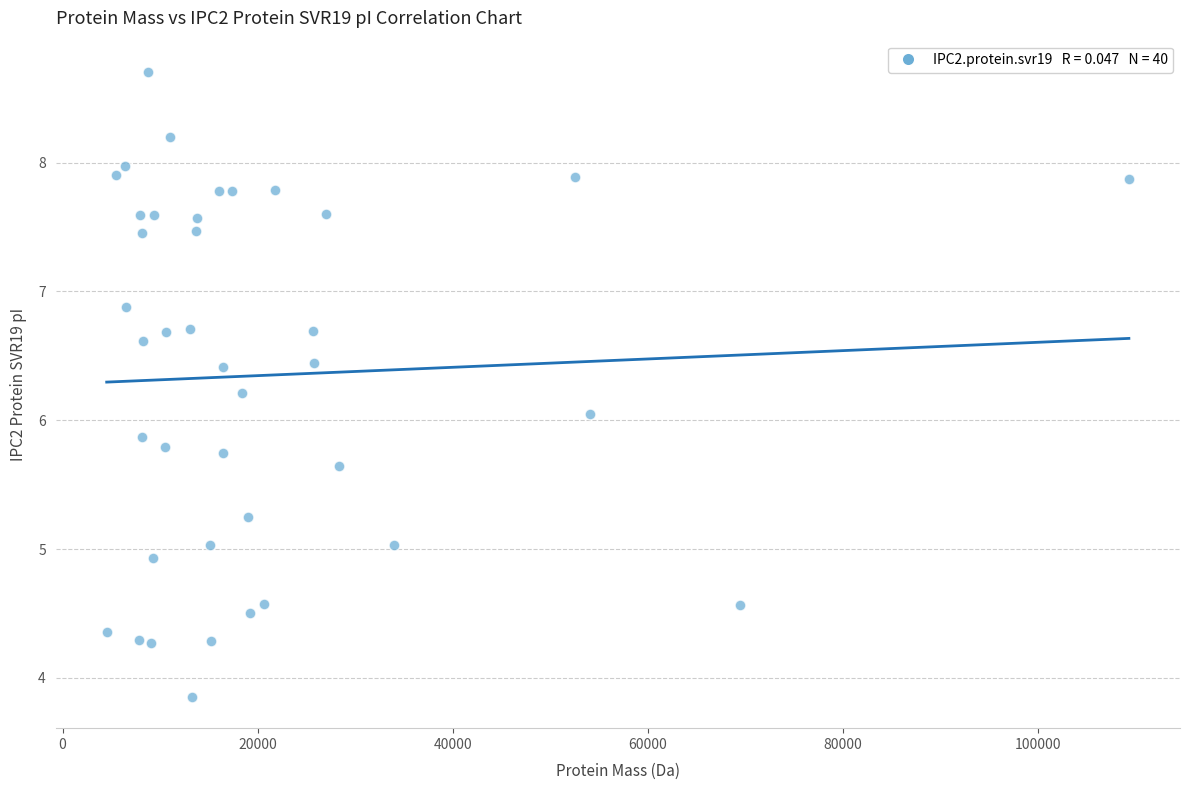

What is the range of X values (max minus min)?

104814.6